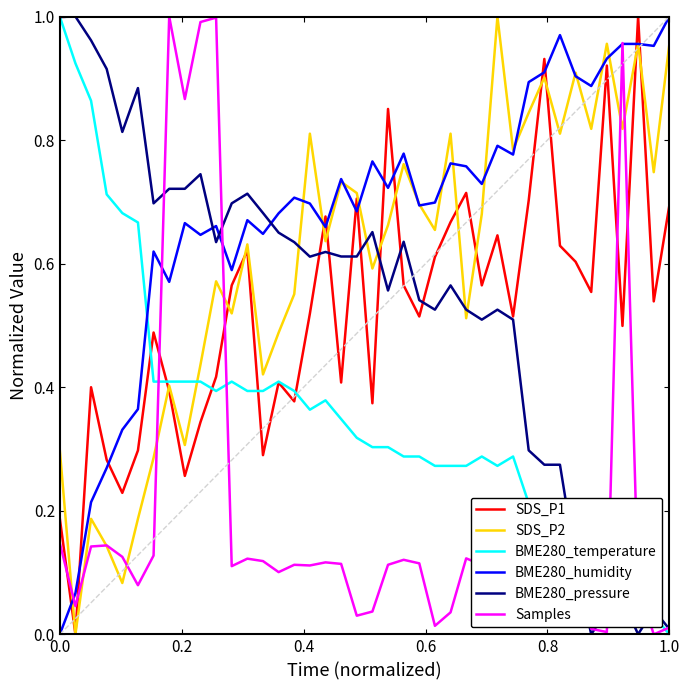

How many intersections are there between BME280_humidity and BME280_temperature?

1